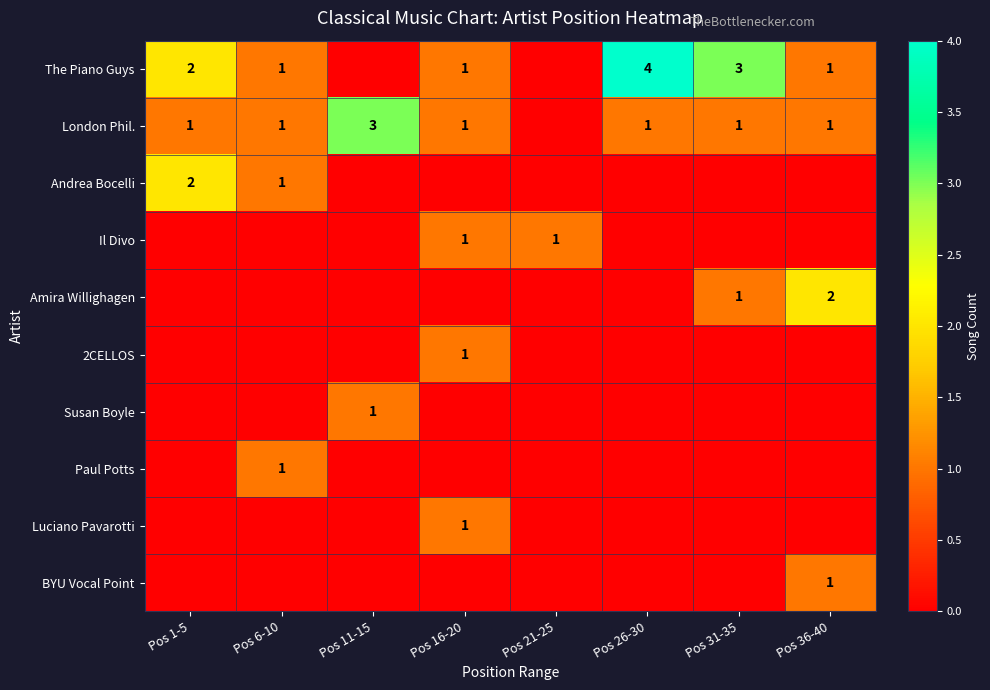

The value of The Piano Guys at Pos 26-30 is 1. True or false?

False